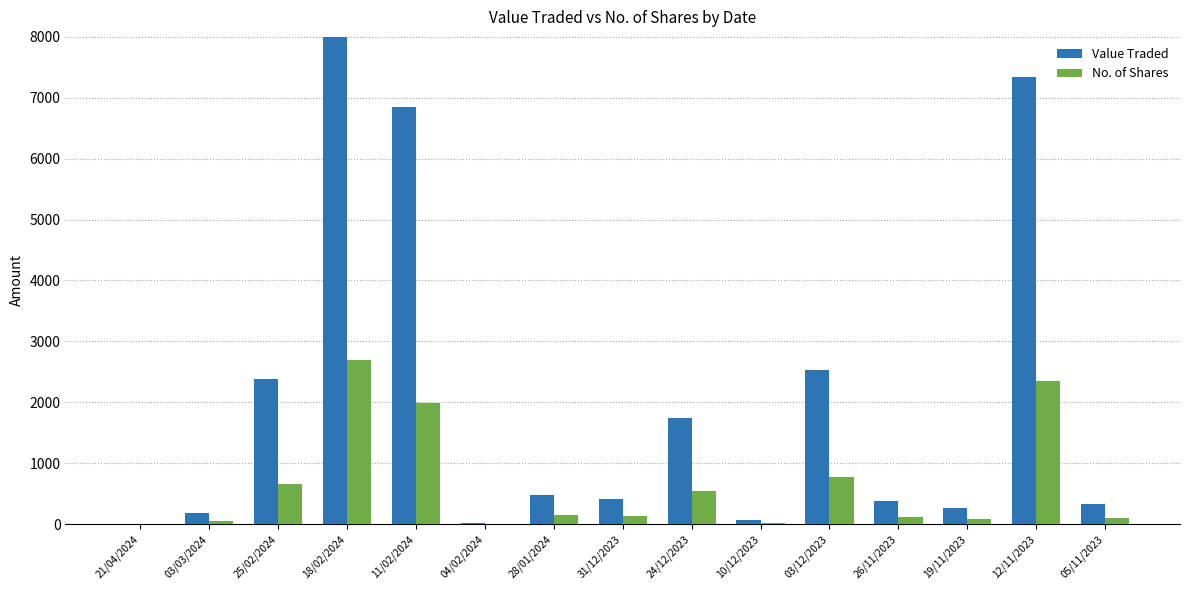

Does the chart contain any negative values?

No